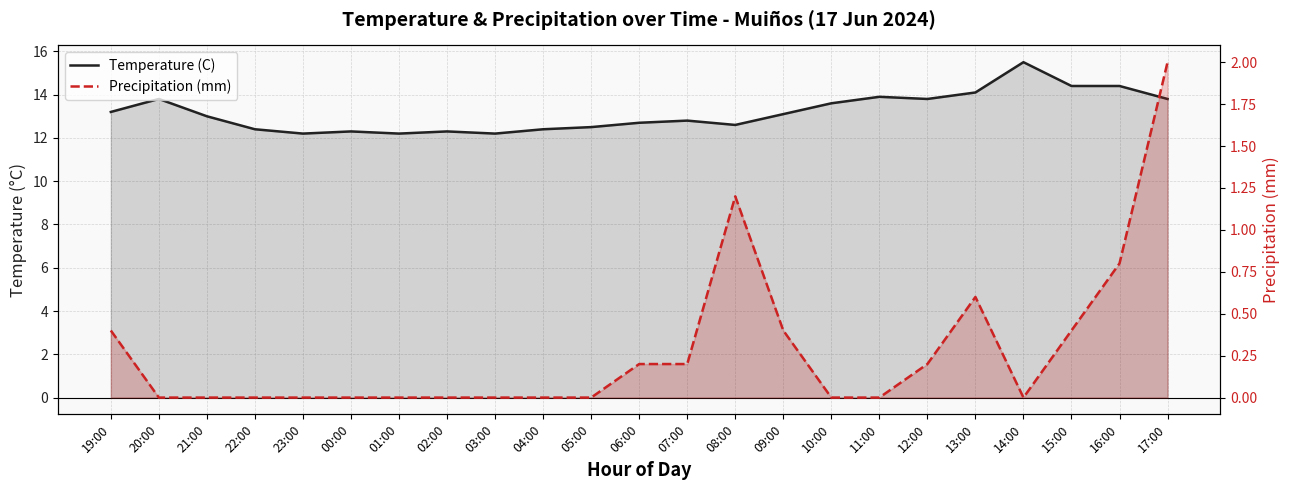

Which series has the largest total across all categories?

Temperature (C)